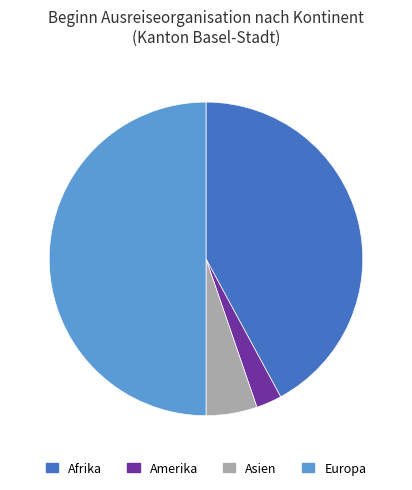

Combined, do Europa and Amerika account for over 50%?

Yes